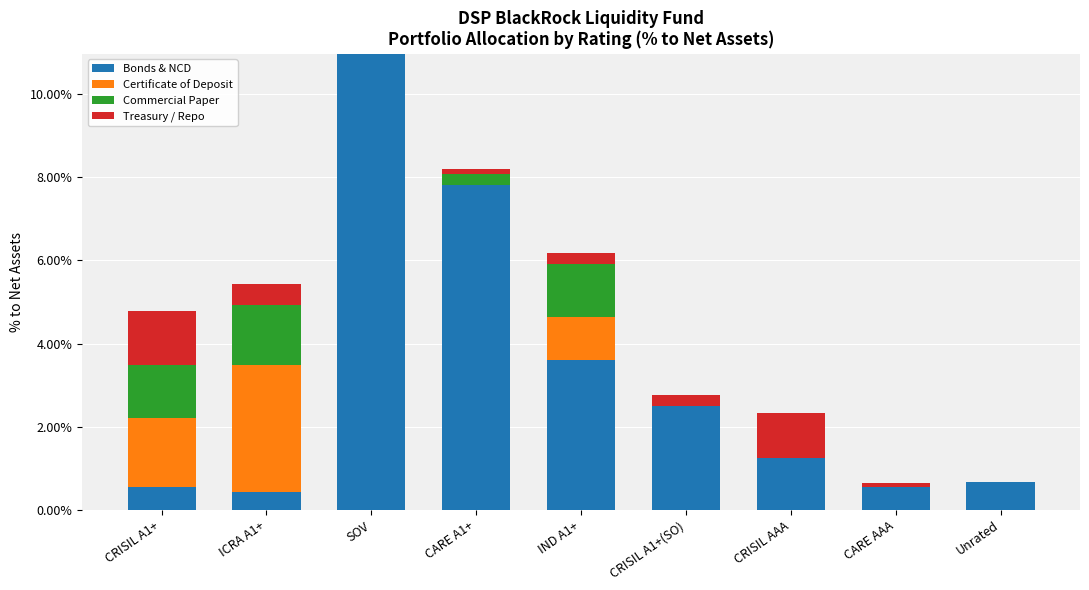

Does the chart contain stacked bars?

Yes